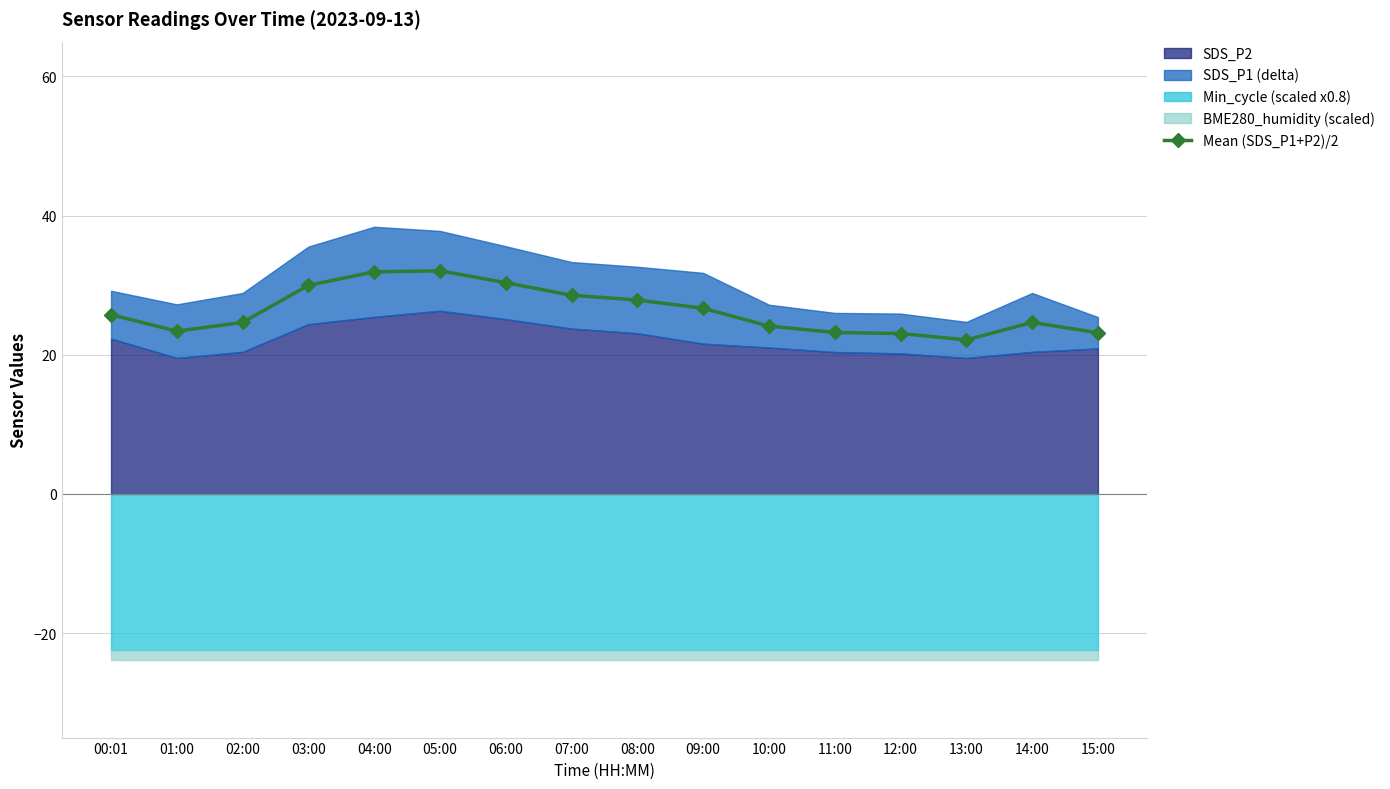

Reading left to right, what are all the values shown in this chart?

25.8	23.4	24.6	30.0	31.9	32.1	30.4	28.5	27.9	26.7	24.1	23.2	23.1	22.1	24.6	23.2